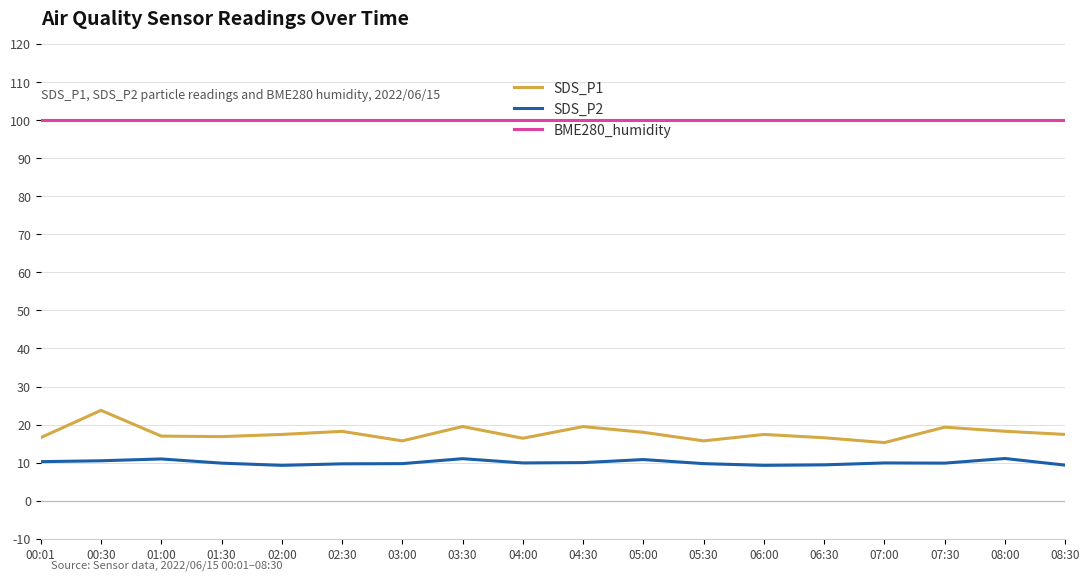

Count the number of data series in this chart.

3